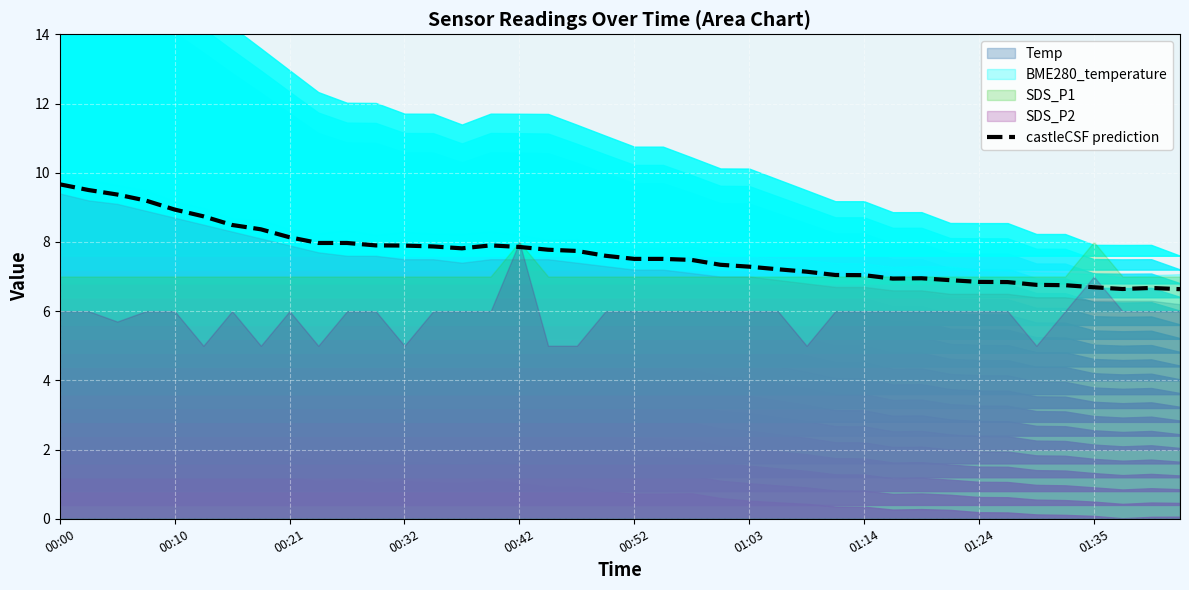

How many values exceed 7?

29